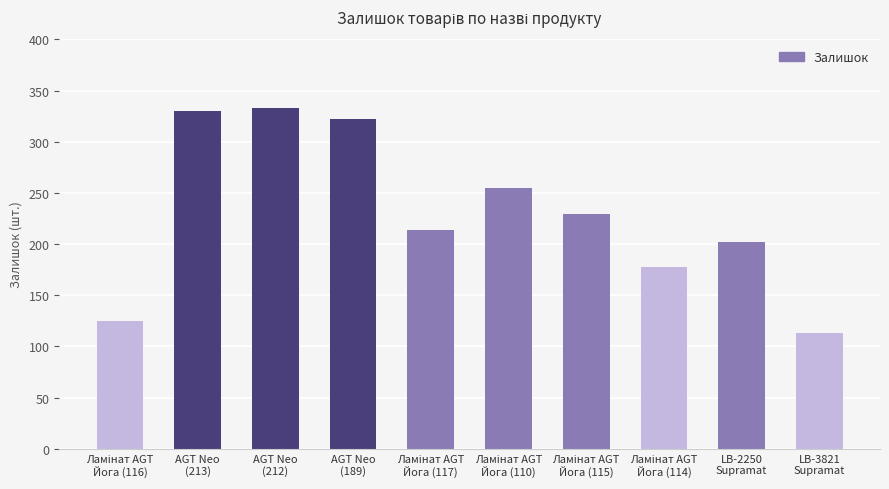

What is the average value?

230